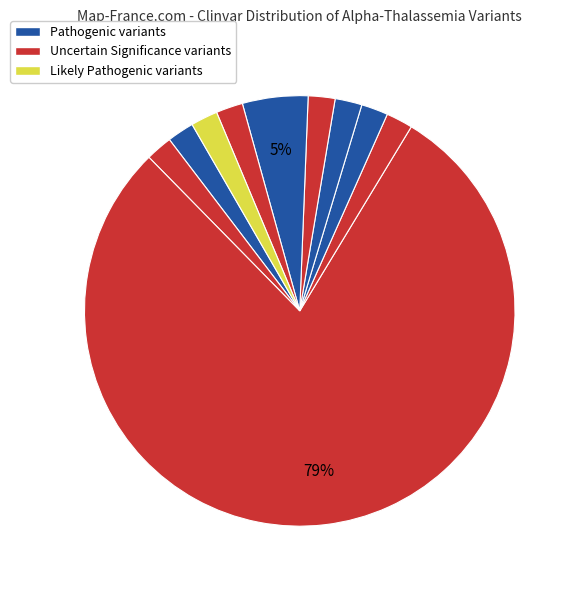

How many slices are in this pie chart?

10